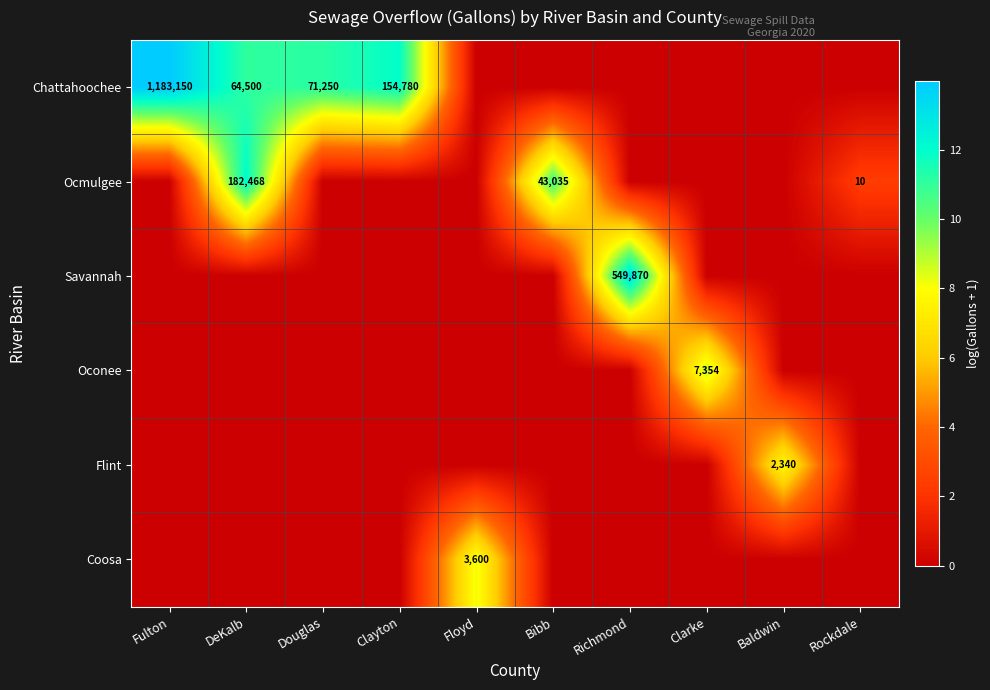

Between Rockdale and DeKalb, which is larger?

DeKalb